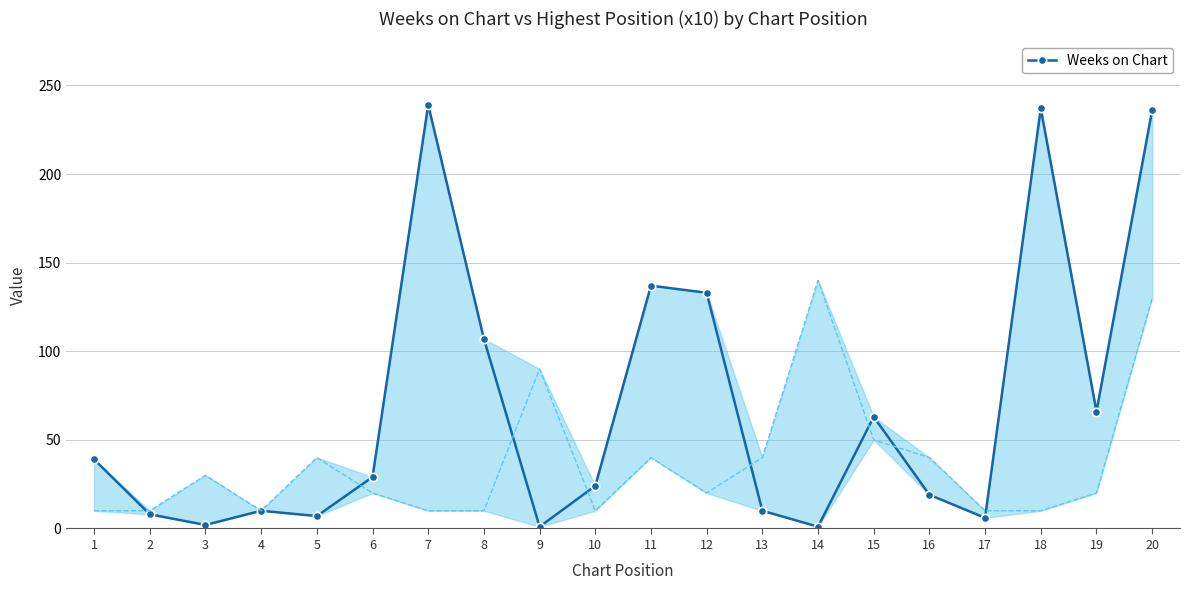

What is the greatest value displayed?

239